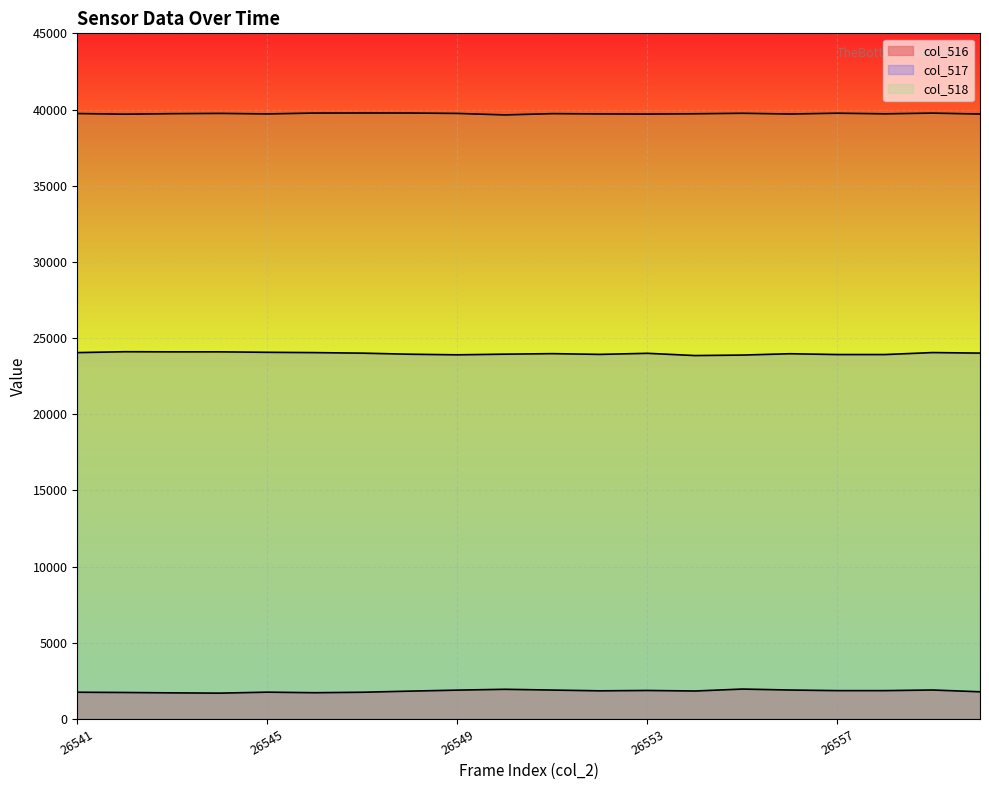

Between 26541 and 26551, which series saw the biggest shift?

col_516